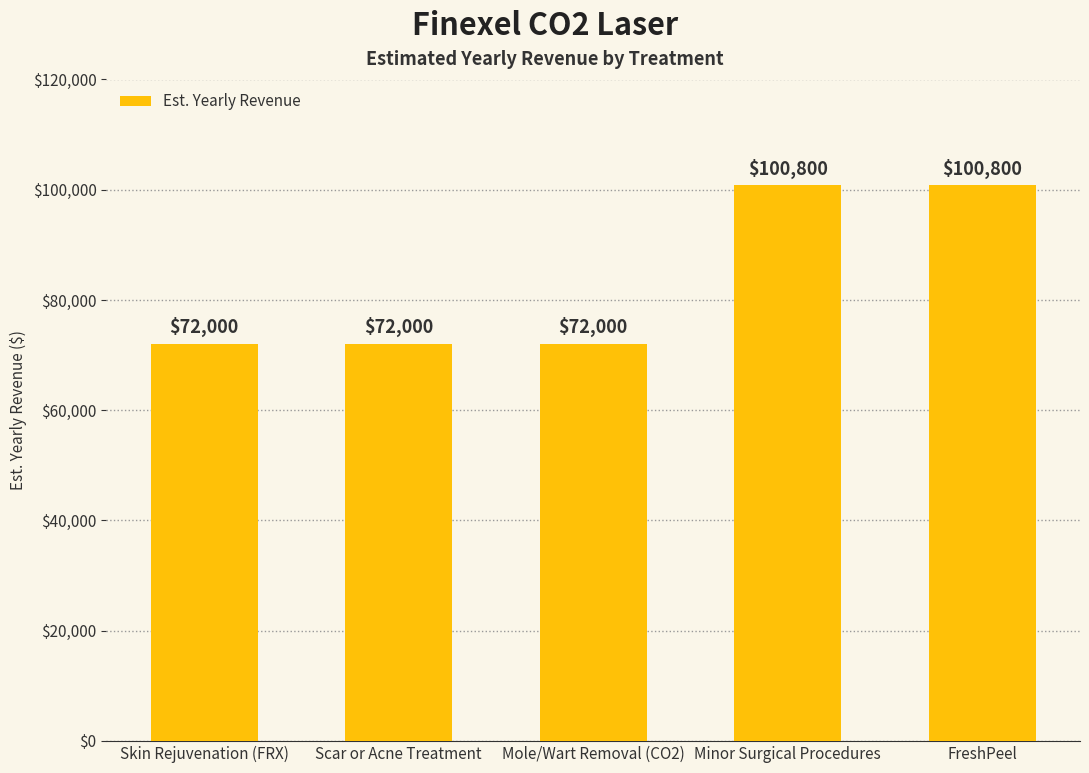

What is the change in value from Mole/Wart Removal (CO2) to FreshPeel?

+28800